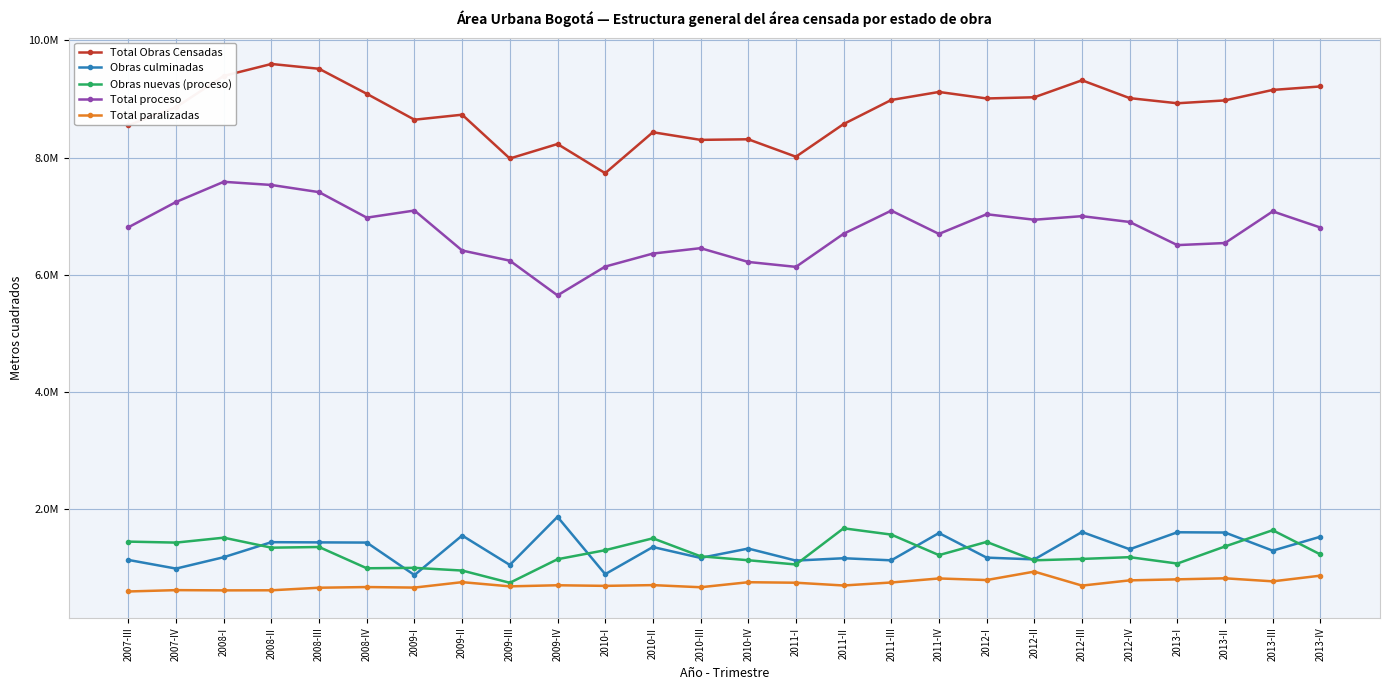

What is the label of the 20th point from the right?

2009-I